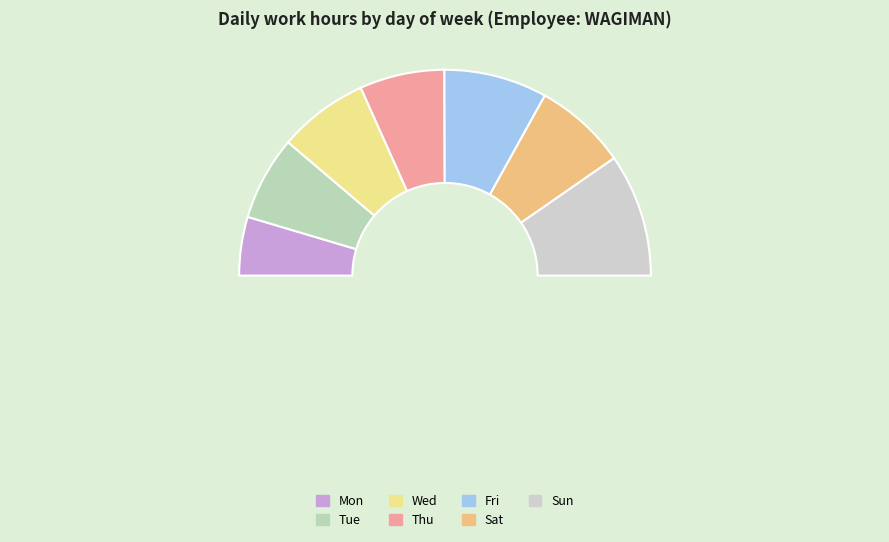

Is there any slice that represents more than half of the pie?

No